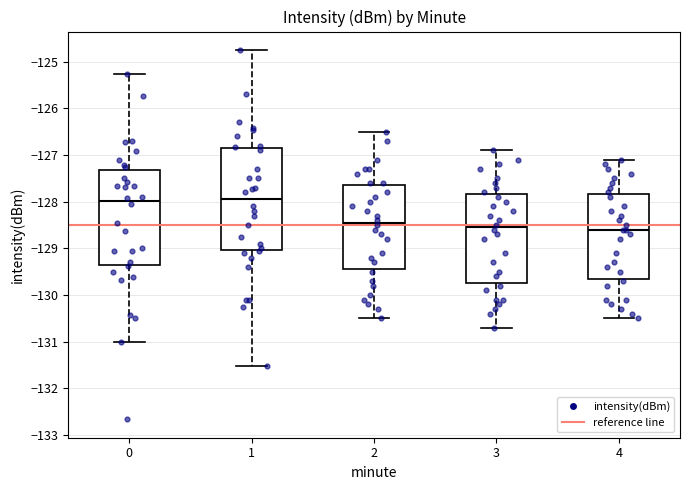

Reading left to right, transcribe this box plot: for each box, give where its median line is, the range the box spans, and where its two whiskers end, as read against the y-axis. The values are not printed on the chart, so give them approximately, as read against the axis.

0: median -128.0, box -129.4 to -127.3, whiskers -131.0 to -125.3
1: median -127.9, box -129.0 to -126.9, whiskers -131.5 to -124.7
2: median -128.4, box -129.4 to -127.6, whiskers -130.5 to -126.5
3: median -128.5, box -129.7 to -127.8, whiskers -130.7 to -126.9
4: median -128.6, box -129.6 to -127.8, whiskers -130.5 to -127.1